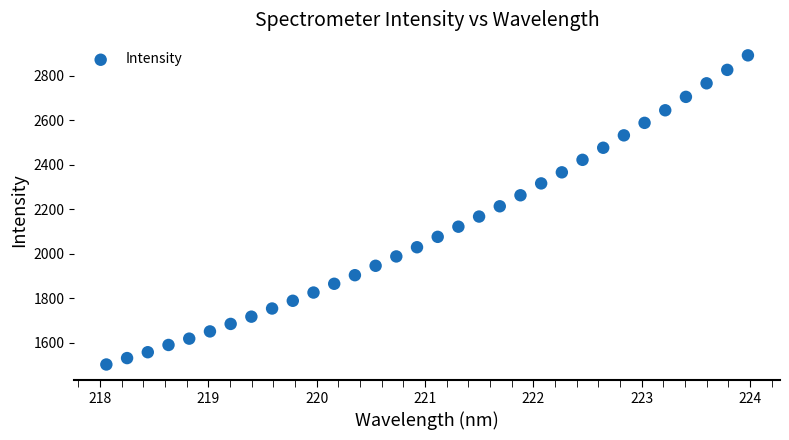

What is the range of Y values (max minus min)?

1390.5